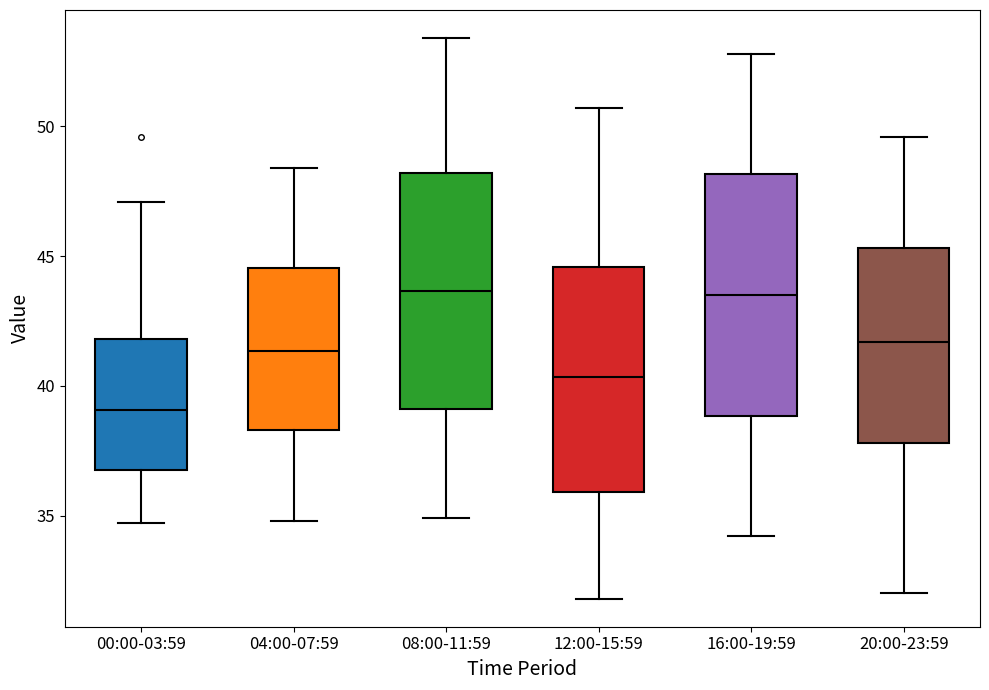

Reading left to right, transcribe this box plot: for each box, give where its median line is, the range the box spans, and where its two whiskers end, as read against the y-axis. The values are not printed on the chart, so give them approximately, as read against the axis.

00:00-03:59: median 39.0, box 37.0 to 42.0, whiskers 34.5 to 47.0
04:00-07:59: median 41.5, box 38.5 to 44.5, whiskers 35.0 to 48.5
08:00-11:59: median 43.5, box 39.0 to 48.0, whiskers 35.0 to 53.5
12:00-15:59: median 40.5, box 36.0 to 44.5, whiskers 32.0 to 50.5
16:00-19:59: median 43.5, box 39.0 to 48.0, whiskers 34.0 to 53.0
20:00-23:59: median 41.5, box 38.0 to 45.5, whiskers 32.0 to 49.5